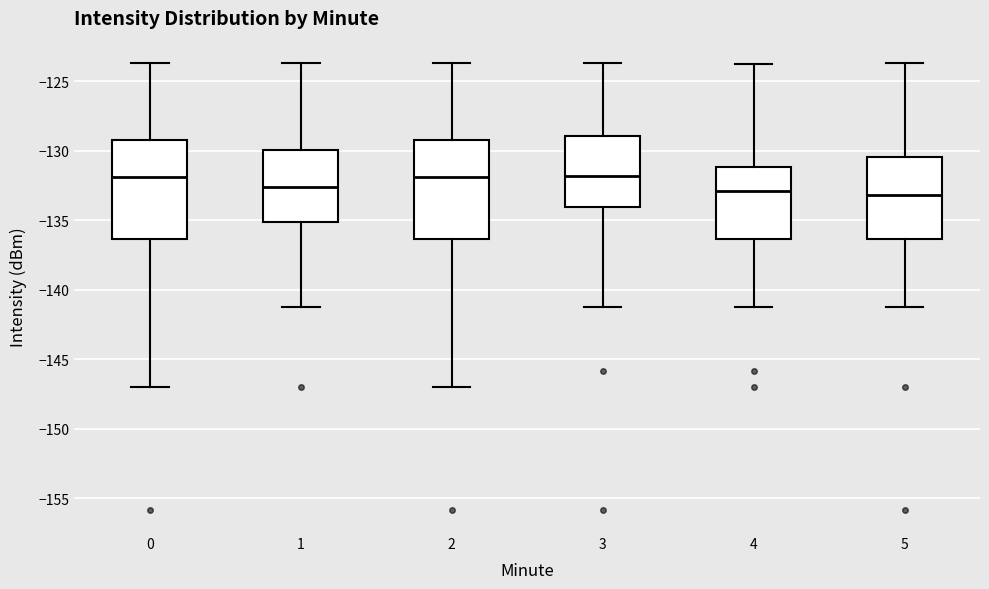

Reading left to right, transcribe this box plot: for each box, give where its median line is, the range the box spans, and where its two whiskers end, as read against the y-axis. The values are not printed on the chart, so give them approximately, as read against the axis.

0: median -132.0, box -136.5 to -129.0, whiskers -147.0 to -123.5
1: median -132.5, box -135.0 to -130.0, whiskers -141.5 to -123.5
2: median -132.0, box -136.5 to -129.0, whiskers -147.0 to -123.5
3: median -132.0, box -134.0 to -129.0, whiskers -141.5 to -123.5
4: median -133.0, box -136.5 to -131.0, whiskers -141.5 to -124.0
5: median -133.0, box -136.5 to -130.5, whiskers -141.5 to -123.5